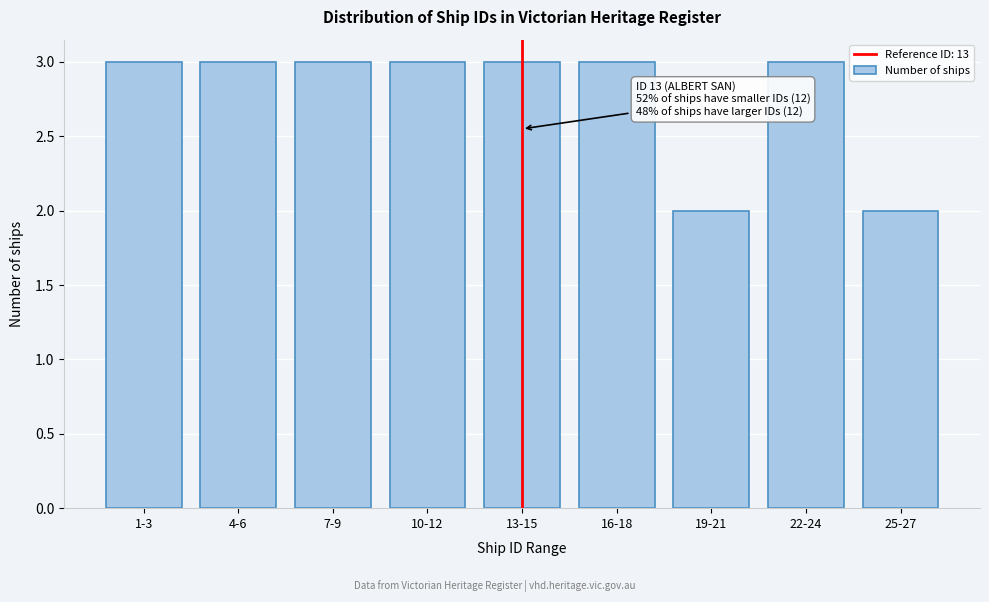

Reading left to right, what are all the values shown in this chart?

3	3	3	3	3	3	2	3	2